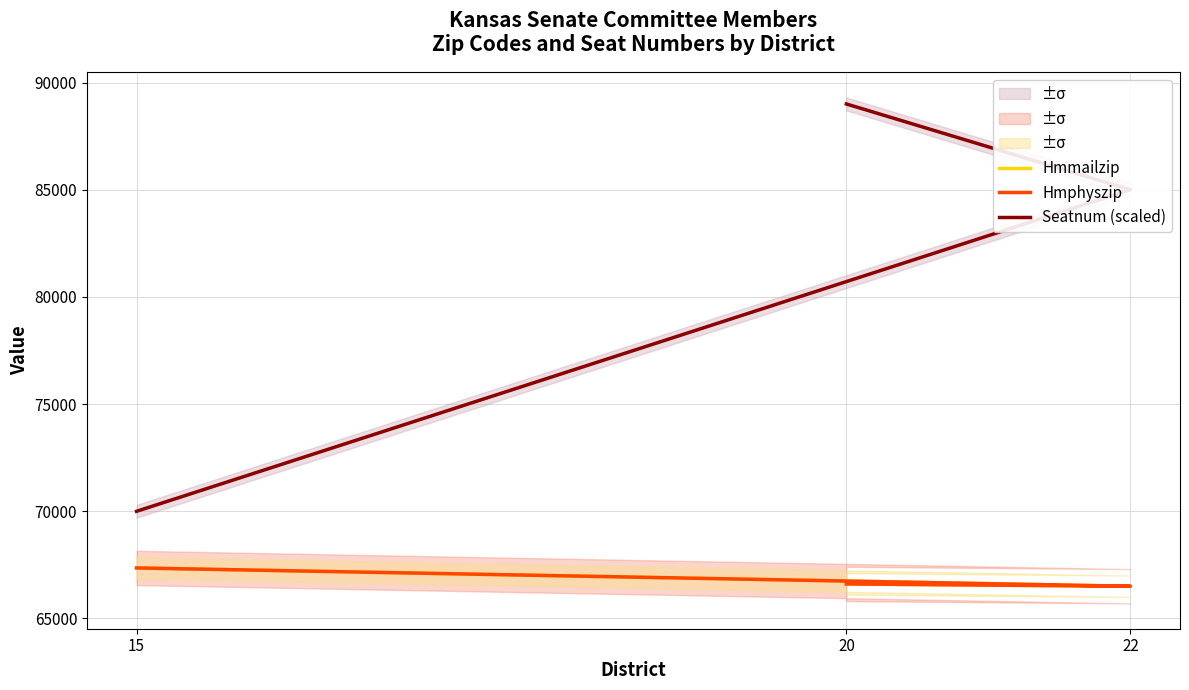

Is this an area chart (filled region under the line)?

No